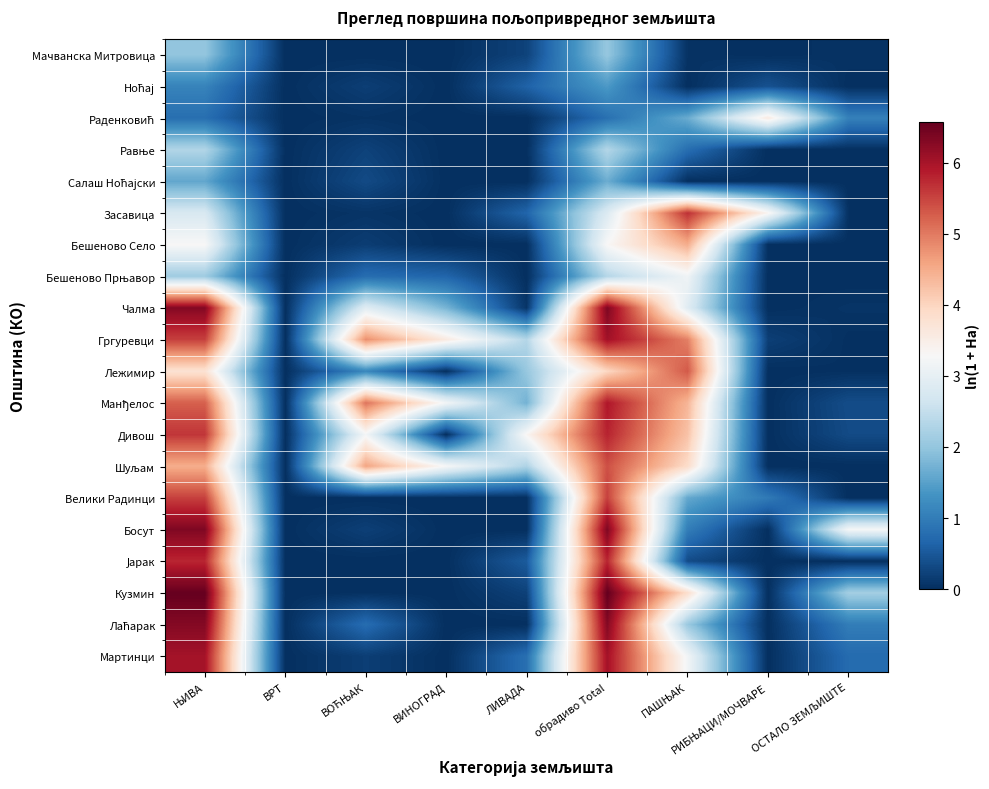

How many categories are shown in the chart?

9